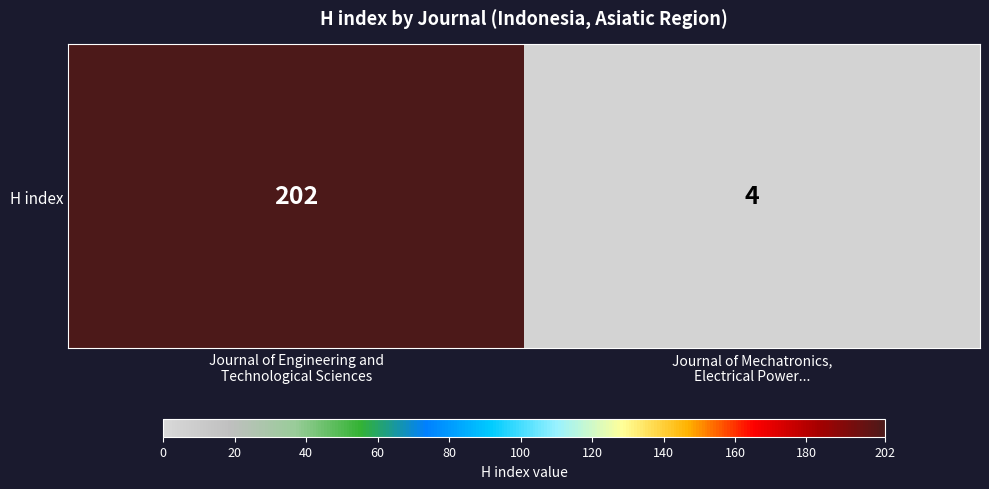

Rank the categories by value from highest to lowest.

Journal of Engineering and
Technological Sciences, Journal of Mechatronics,
Electrical Power...